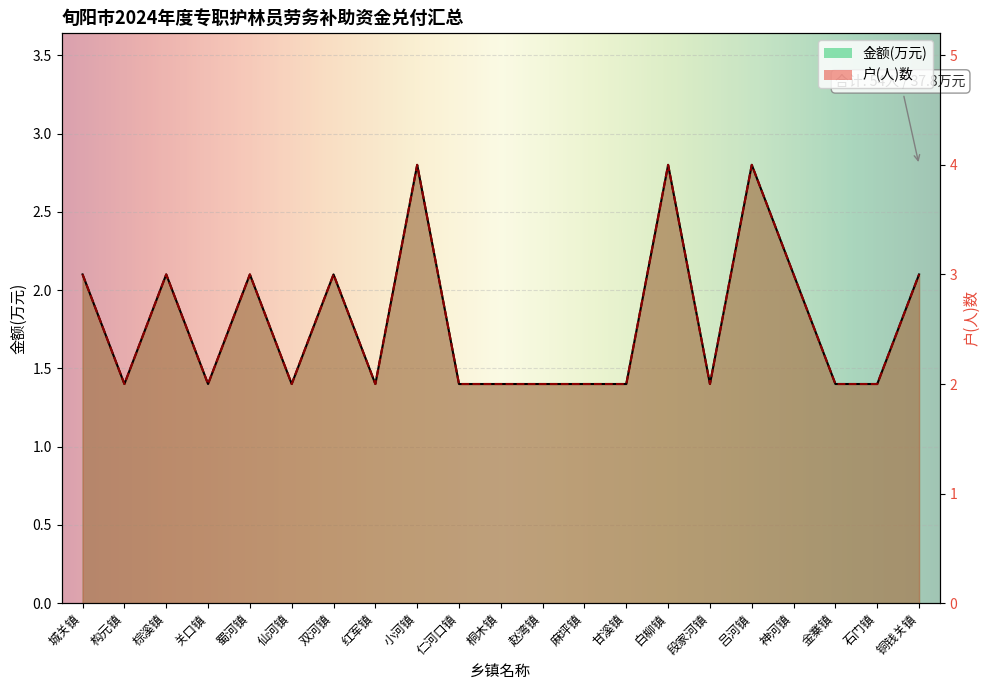

How many categories are shown in the chart?

21